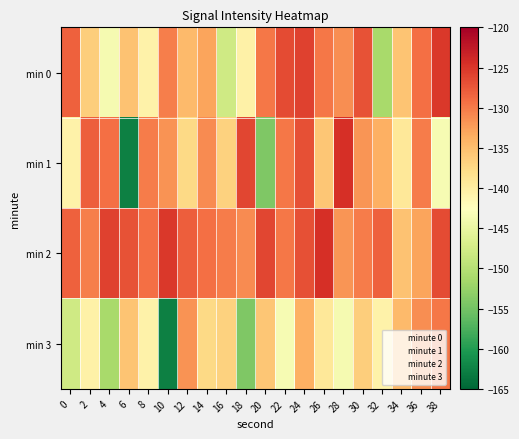

Reading left to right, list all the values displayed in this chart.

min 0: 0=-128.2	2=-136.4	4=-143.6	6=-135.4	8=-140.7	10=-130.3	12=-134.8	14=-133.0	16=-147.8	18=-140.6	20=-129.7	22=-126.5	24=-125.9	26=-129.8	28=-131.3	30=-127.0	32=-151.1	34=-135.6	36=-129.2	38=-125.2
min 1: 0=-140.6	2=-128.0	4=-129.3	6=-162.7	8=-130.1	10=-131.7	12=-137.4	14=-131.2	16=-136.8	18=-126.2	20=-154.3	22=-129.7	24=-127.0	26=-135.8	28=-124.4	30=-131.9	32=-133.8	34=-139.3	36=-130.2	38=-143.5
min 2: 0=-128.2	2=-130.3	4=-125.9	6=-127.0	8=-129.2	10=-125.2	12=-128.0	14=-129.3	16=-130.1	18=-131.2	20=-126.2	22=-129.7	24=-127.0	26=-124.4	28=-131.9	30=-130.2	32=-128.2	34=-135.4	36=-133.0	38=-126.5
min 3: 0=-147.8	2=-140.6	4=-151.1	6=-135.6	8=-140.6	10=-162.7	12=-131.7	14=-137.4	16=-136.8	18=-154.3	20=-135.8	22=-143.5	24=-133.8	26=-139.3	28=-143.6	30=-136.4	32=-140.7	34=-134.8	36=-131.3	38=-129.8